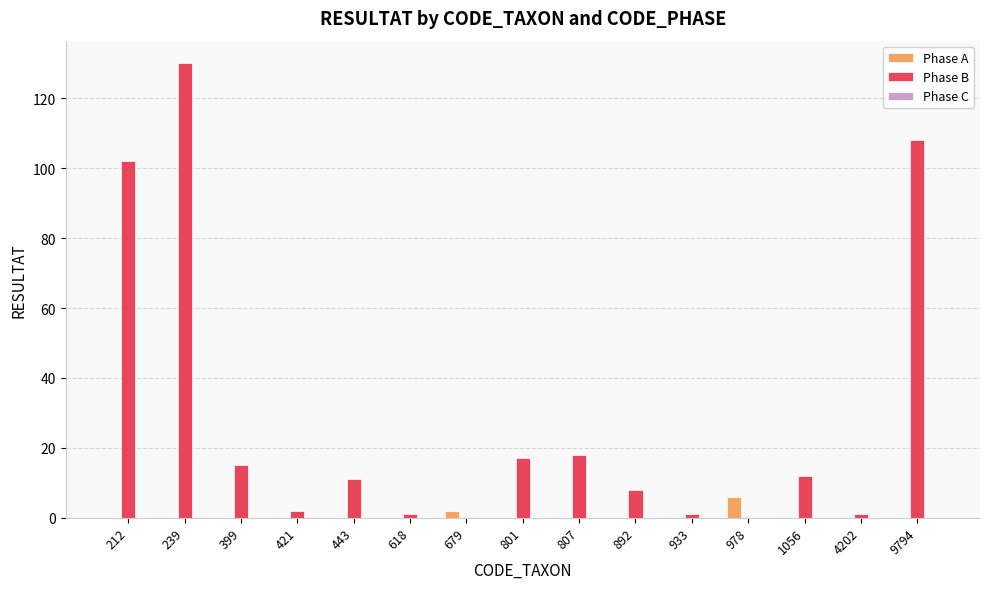

What value does the Phase B series have at 421?

2